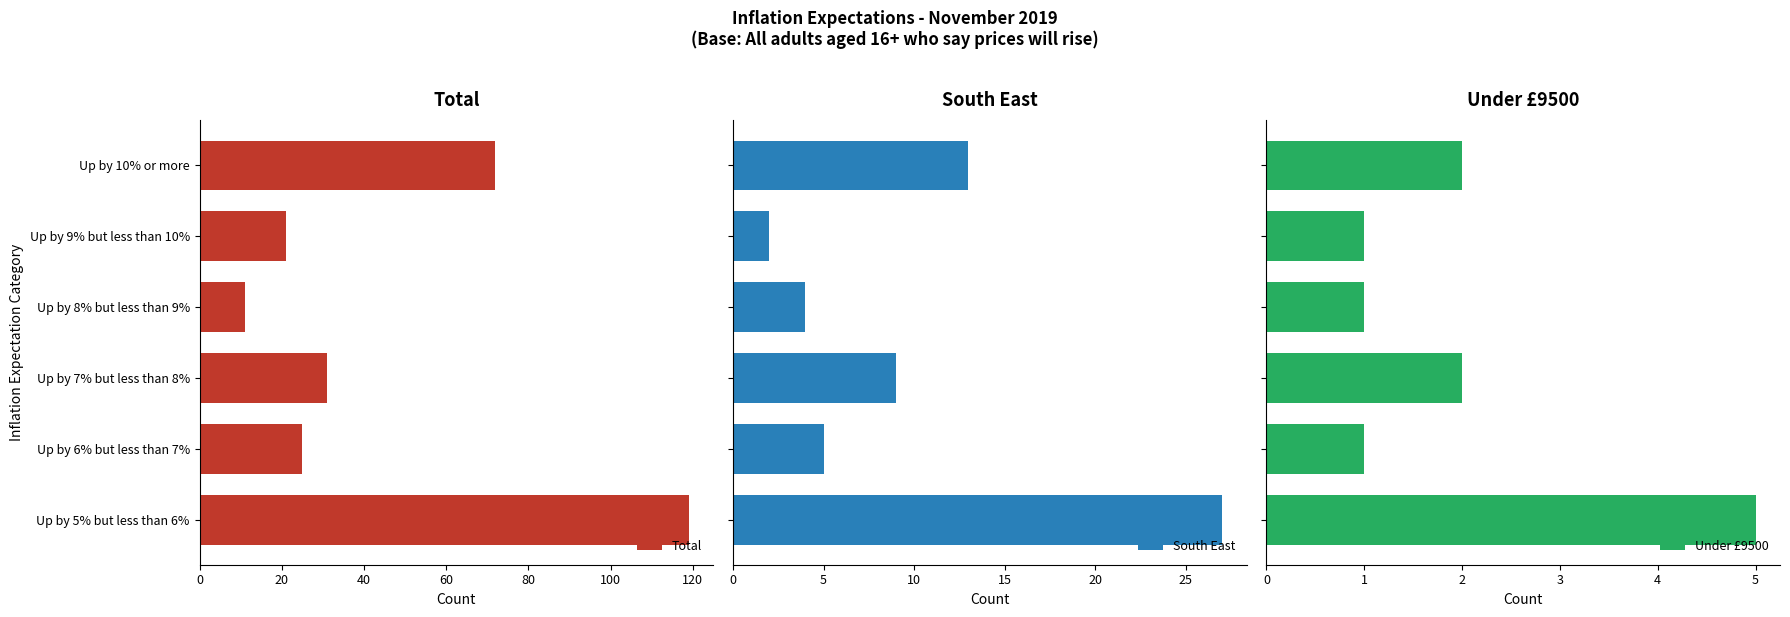

What is the average value of the Total series?

46